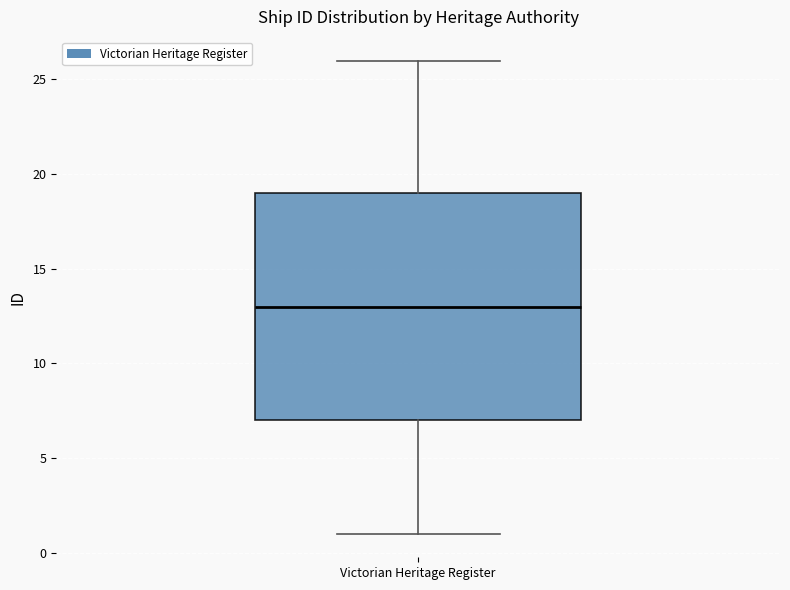

Where does the lower whisker of the box for Victorian Heritage Register end on the y-axis? The values are not printed on the chart, so give them approximately, as read against the axis.

1